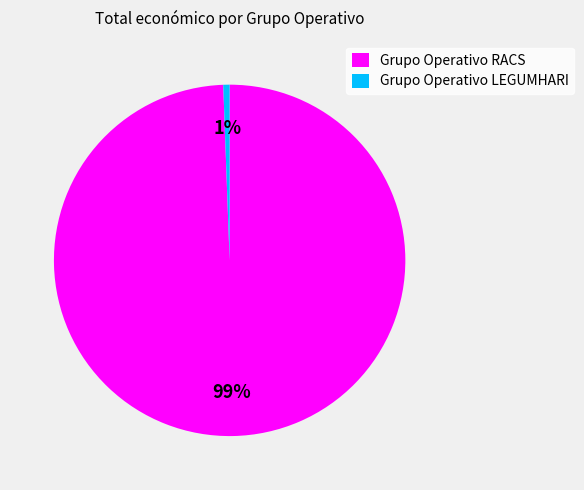

True or false: Grupo Operativo LEGUMHARI accounts for 6% of the total.

False